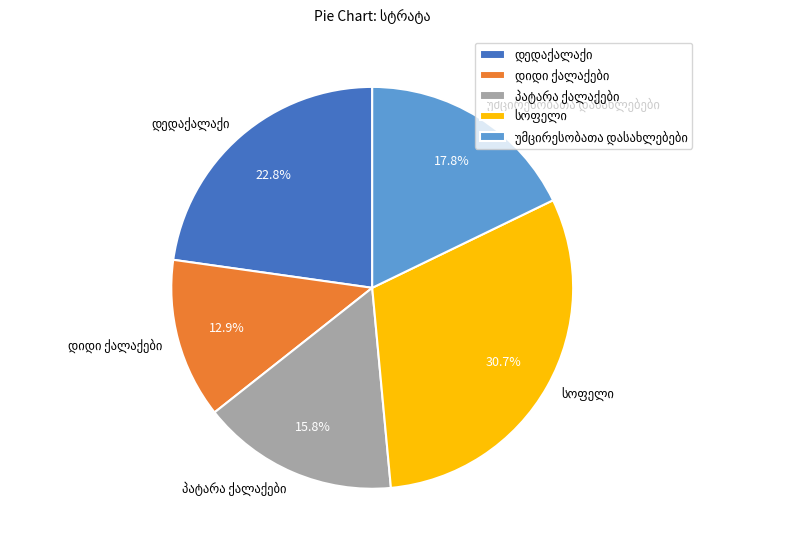

Is there any slice that represents more than half of the pie?

No